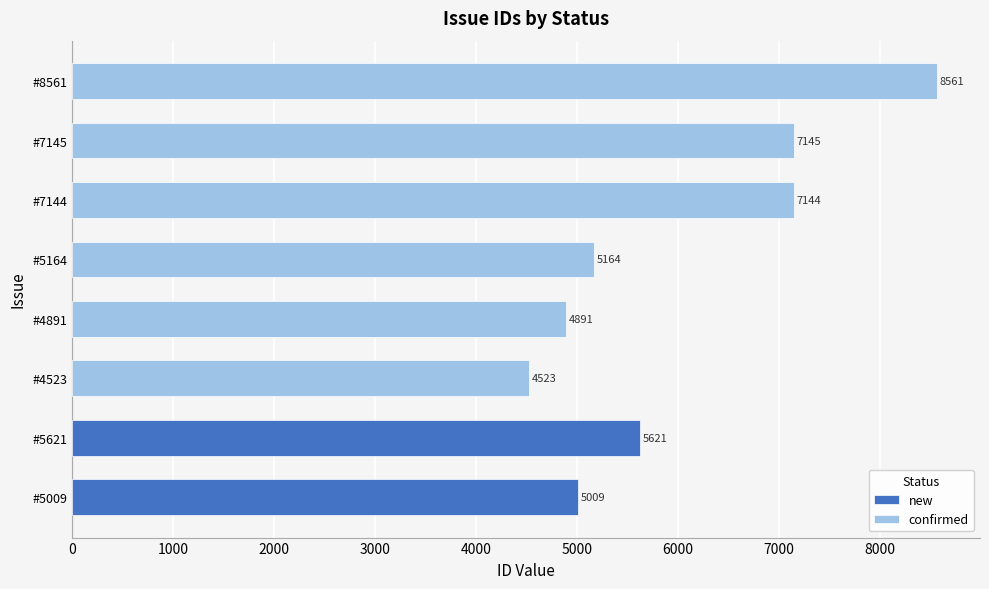

How many values exceed 7144?

2